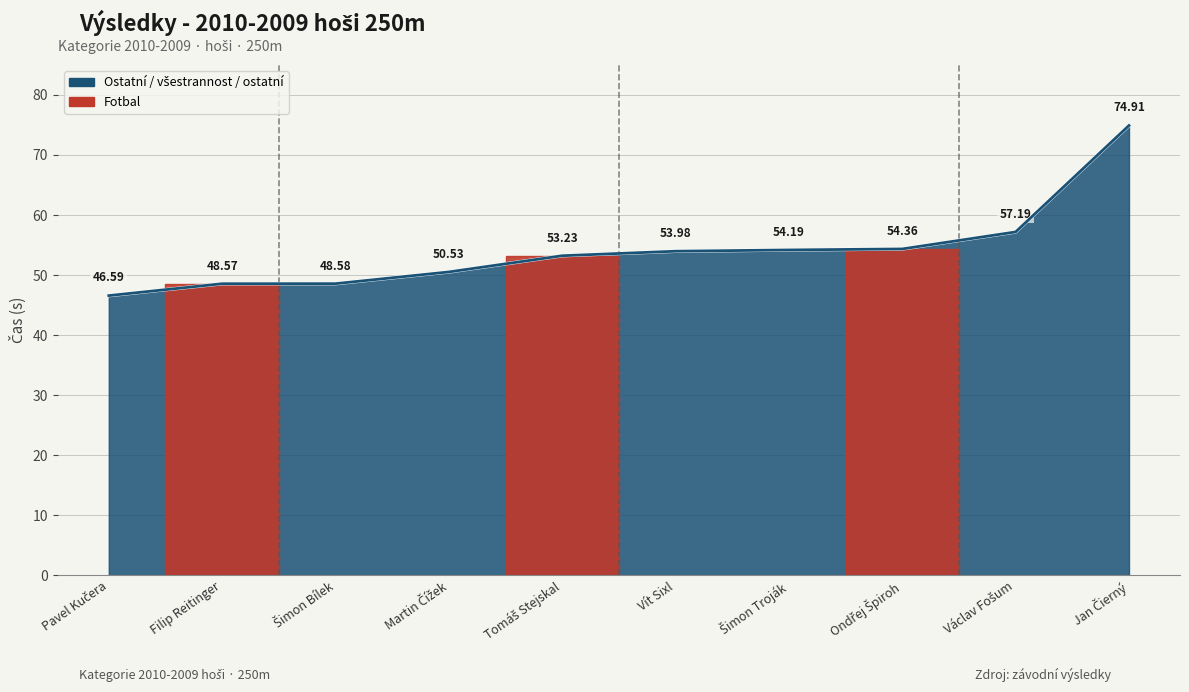

List the labels in order of value, smallest first.

Pavel Kučera, Filip Reitinger, Šimon Bílek, Martin Čížek, Tomáš Stejskal, Vít Sixl, Šimon Troják, Ondřej Špiroh, Václav Fošum, Jan Čierný